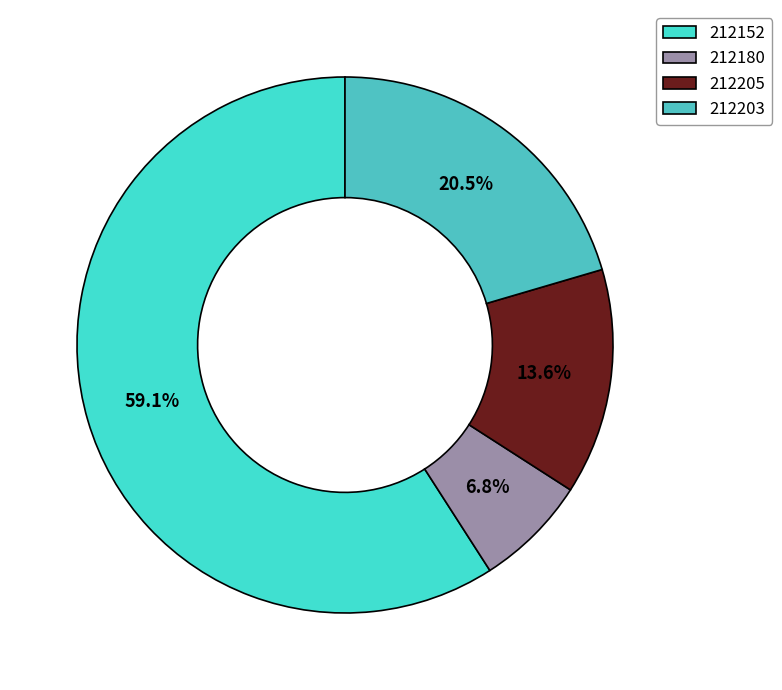

Is the sum of 212205 and 212152 greater than half?

Yes